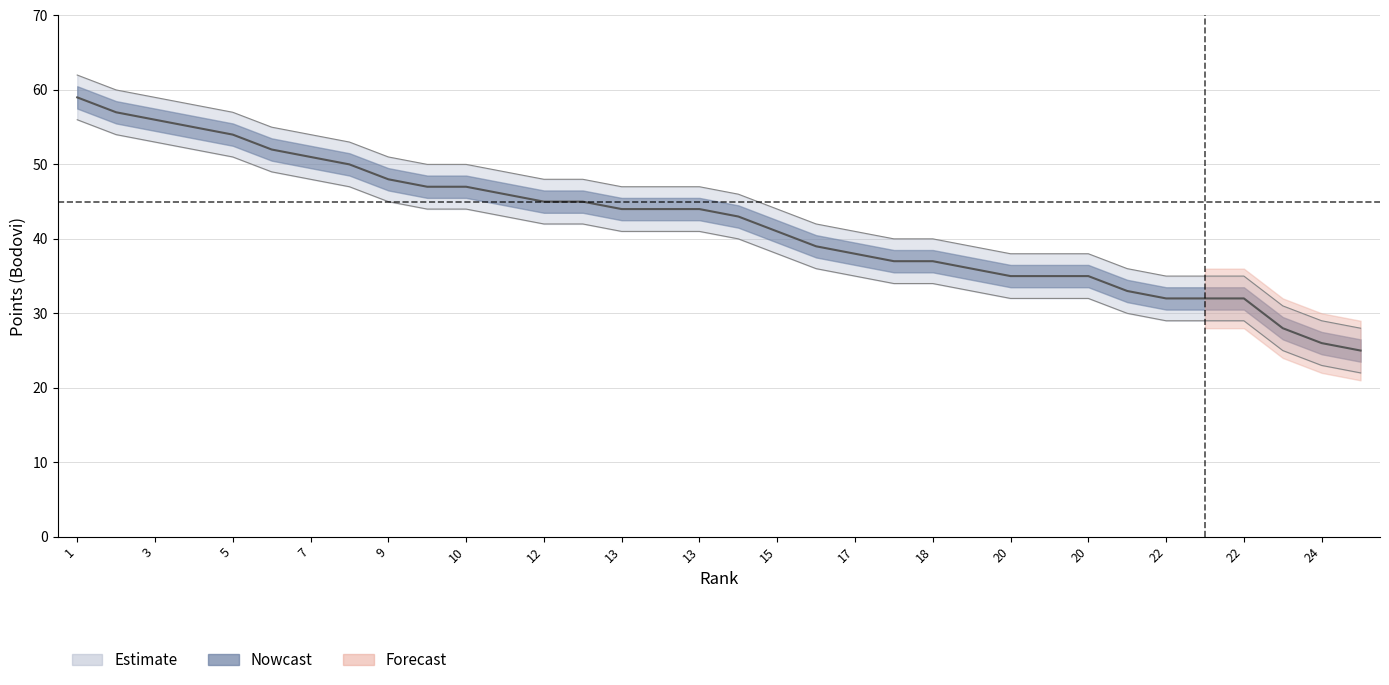

What is the difference between the maximum and second lowest values in the Bodovi_upper series?

33